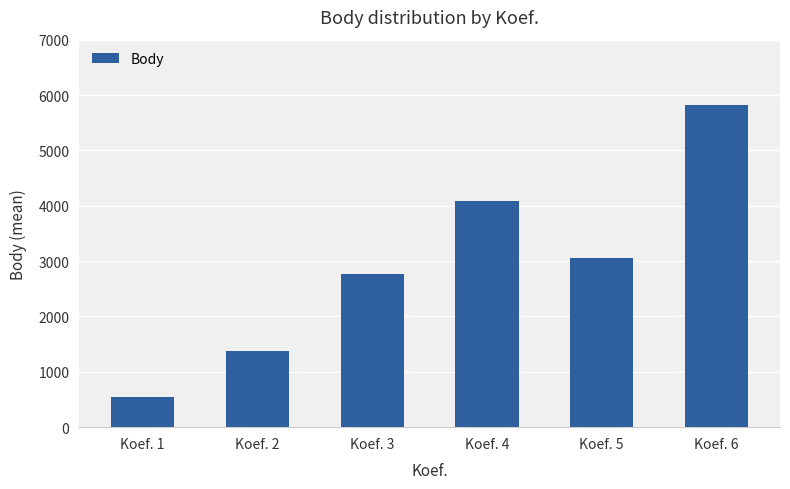

How many categories are shown in the chart?

6